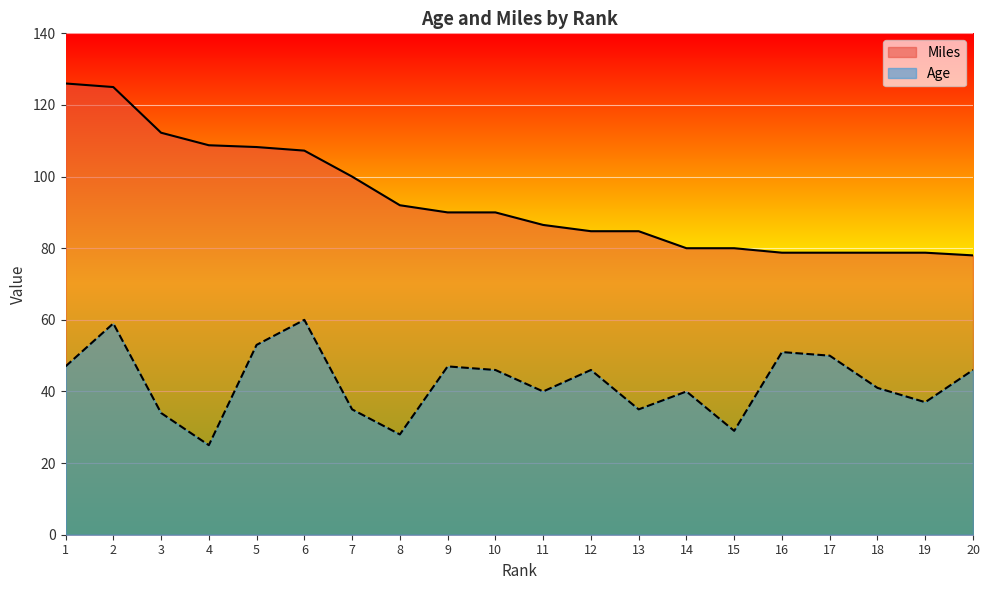

Where is Miles nearest to the value 102?

7